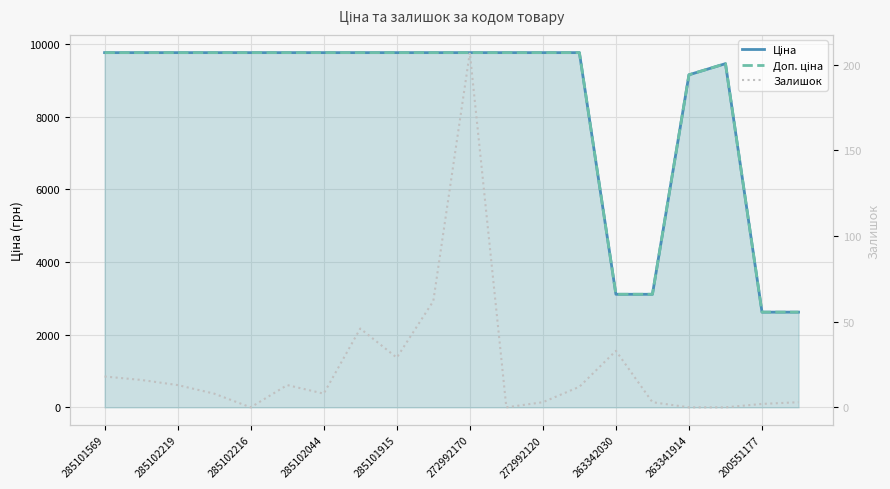

What is the spread (max minus min) of values at 285102044?

9756.4